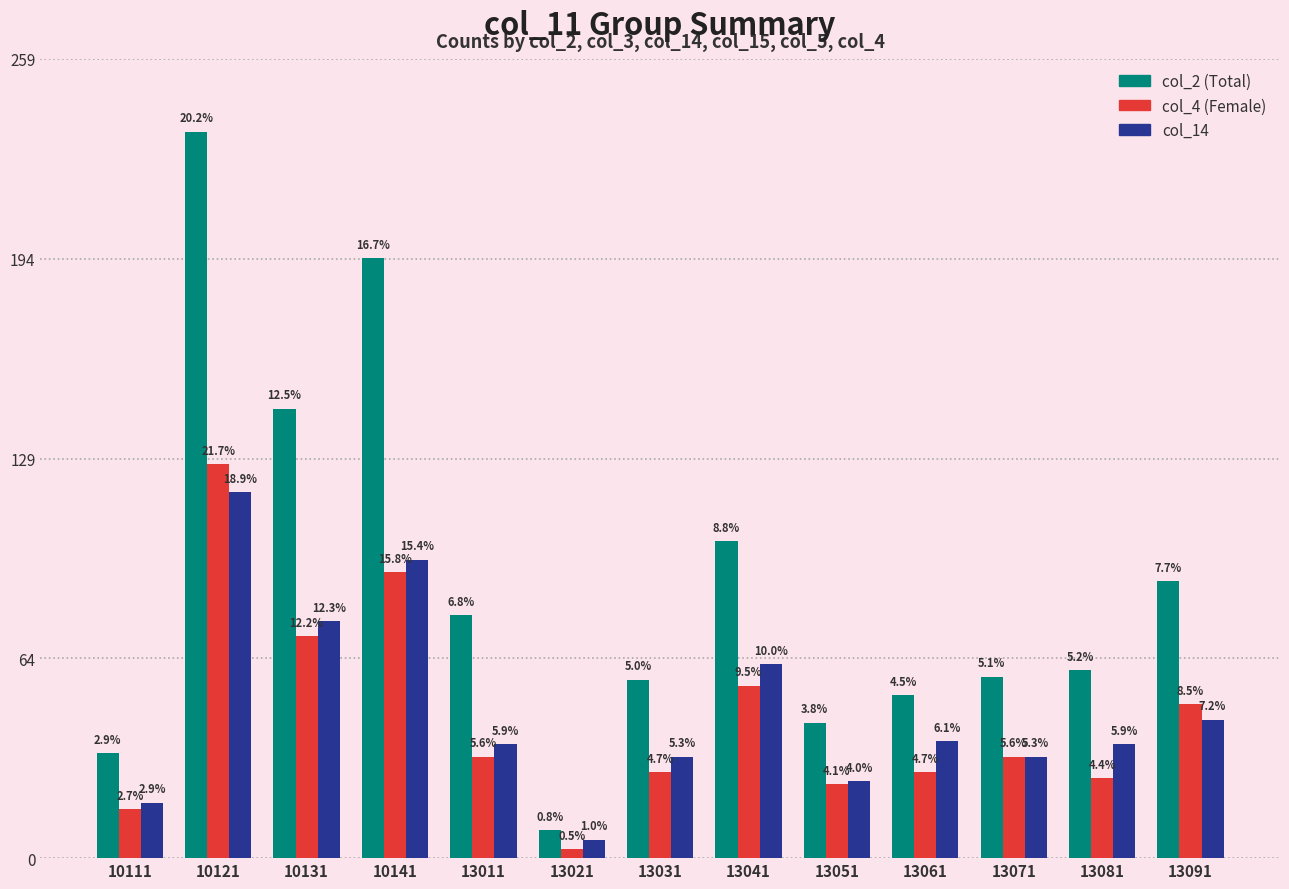

Are the bars horizontal?

No